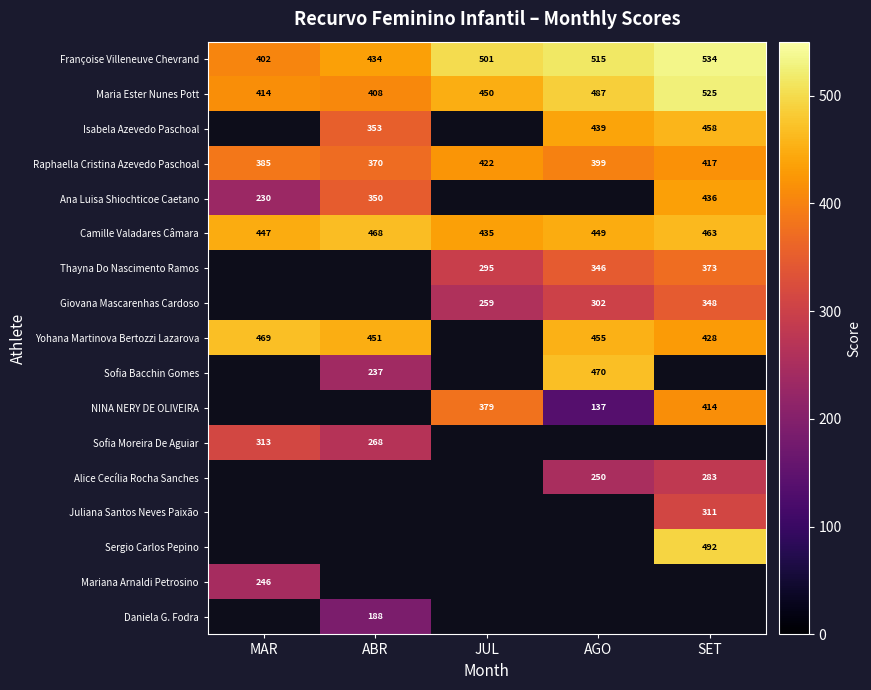

At which label is Françoise Villeneuve Chevrand closest to 468?

JUL